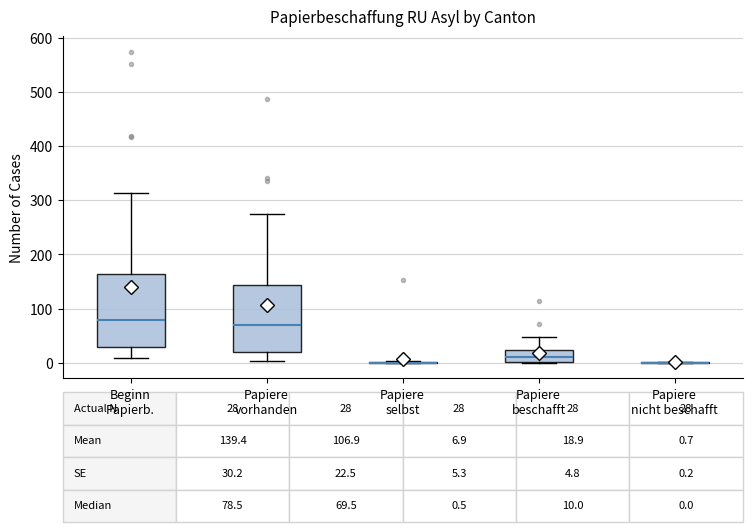

Comparing the boxes themselves (not the whiskers), which one is the tallest?

Beginn Papierb.